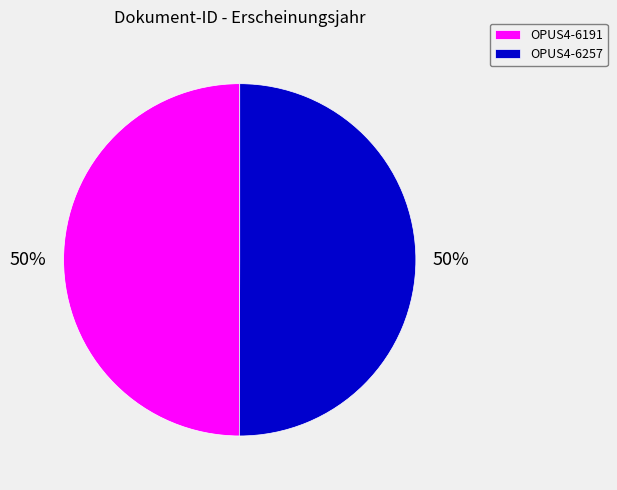

Do OPUS4-6257 and OPUS4-6191 together represent more than half of the pie?

Yes